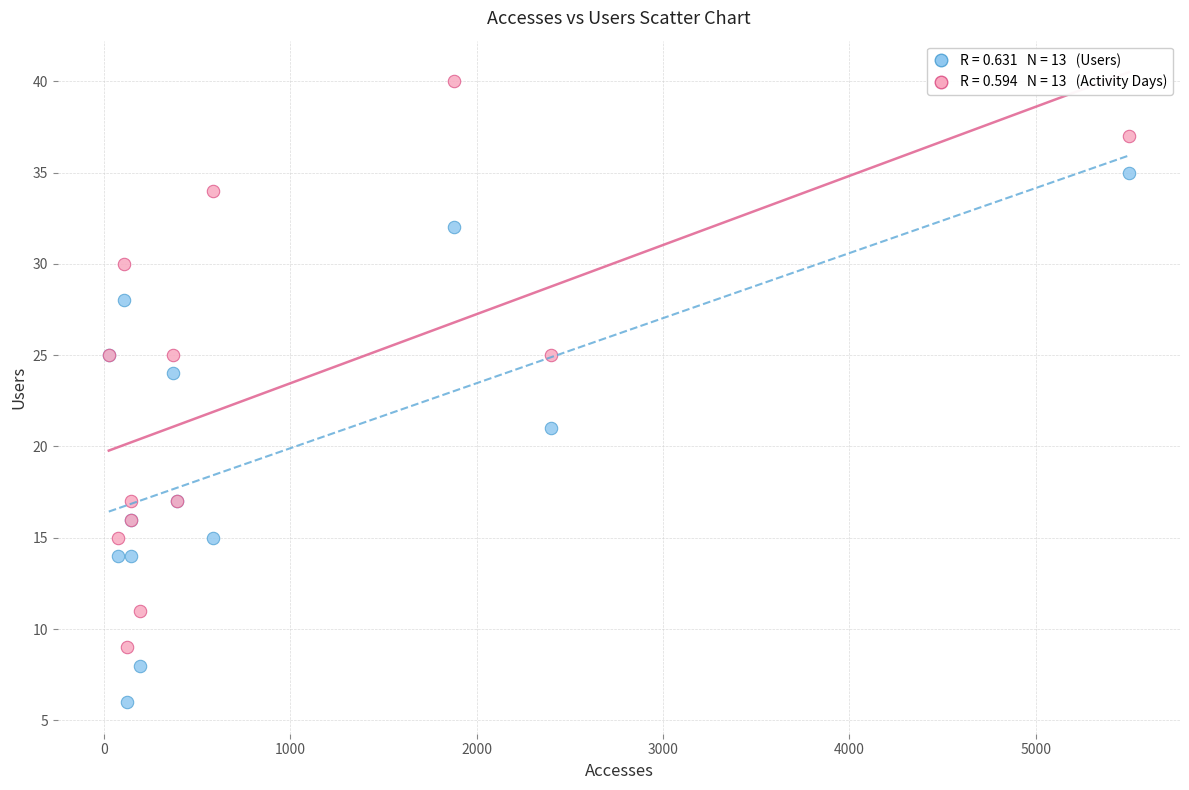

Across all series, what Y value is closest to 23?

24